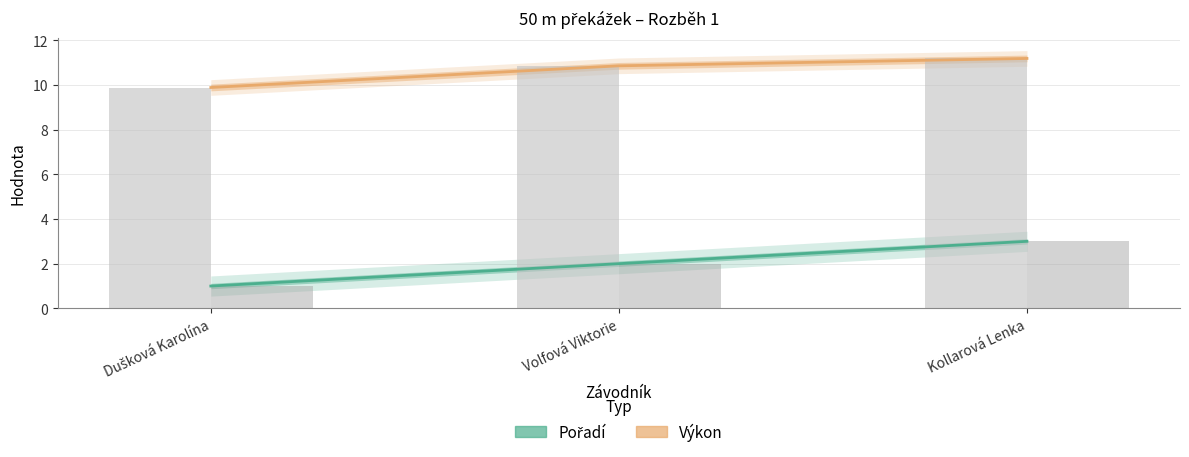

At which label is Výkon closest to 10?

Dušková Karolína